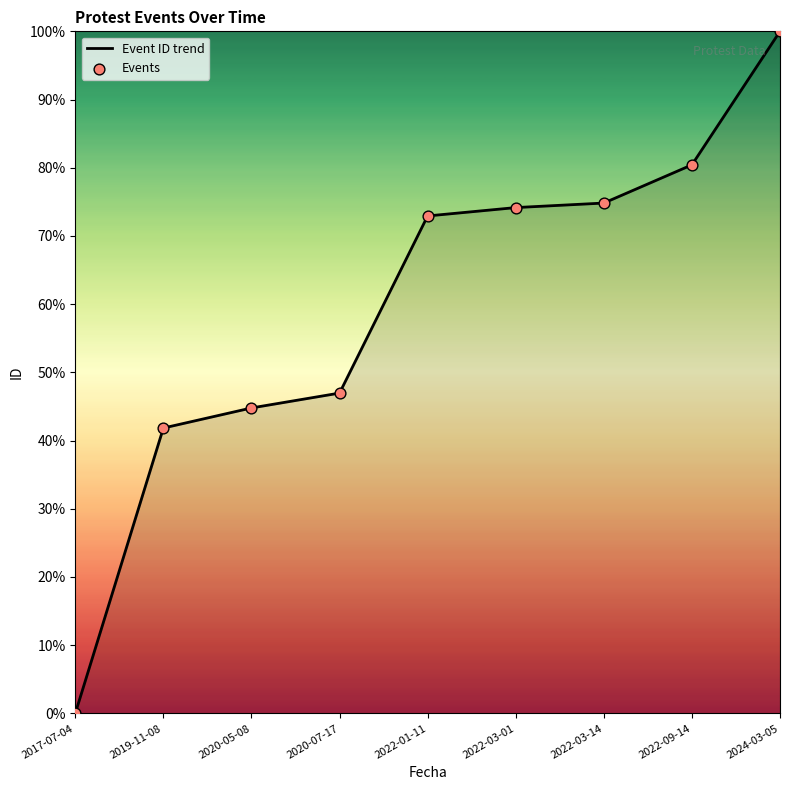

Which label corresponds to the smallest value in the chart?

2017-07-04